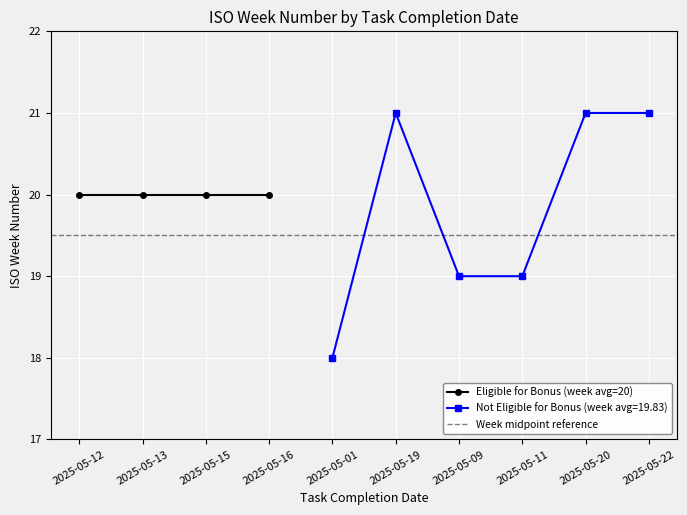

What is the difference between the second highest and minimum values?

3